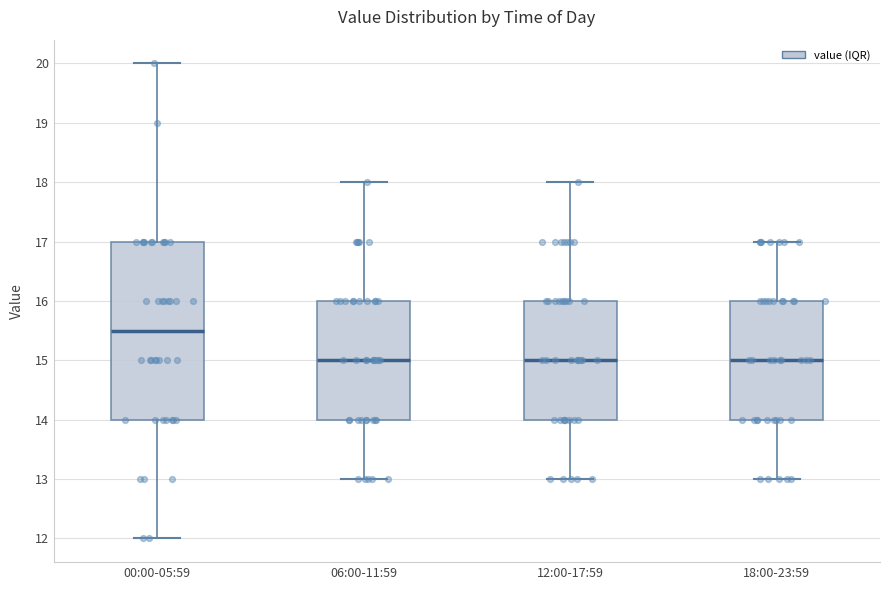

Reading left to right, read every box against the y-axis: the position of its median line, the range the box covers, and the ends of its whiskers. The values are not printed on the chart, so give them approximately, as read against the axis.

00:00-05:59: median 15.5, box 14.0 to 17.0, whiskers 12.0 to 20.0
06:00-11:59: median 15.0, box 14.0 to 16.0, whiskers 13.0 to 18.0
12:00-17:59: median 15.0, box 14.0 to 16.0, whiskers 13.0 to 18.0
18:00-23:59: median 15.0, box 14.0 to 16.0, whiskers 13.0 to 17.0